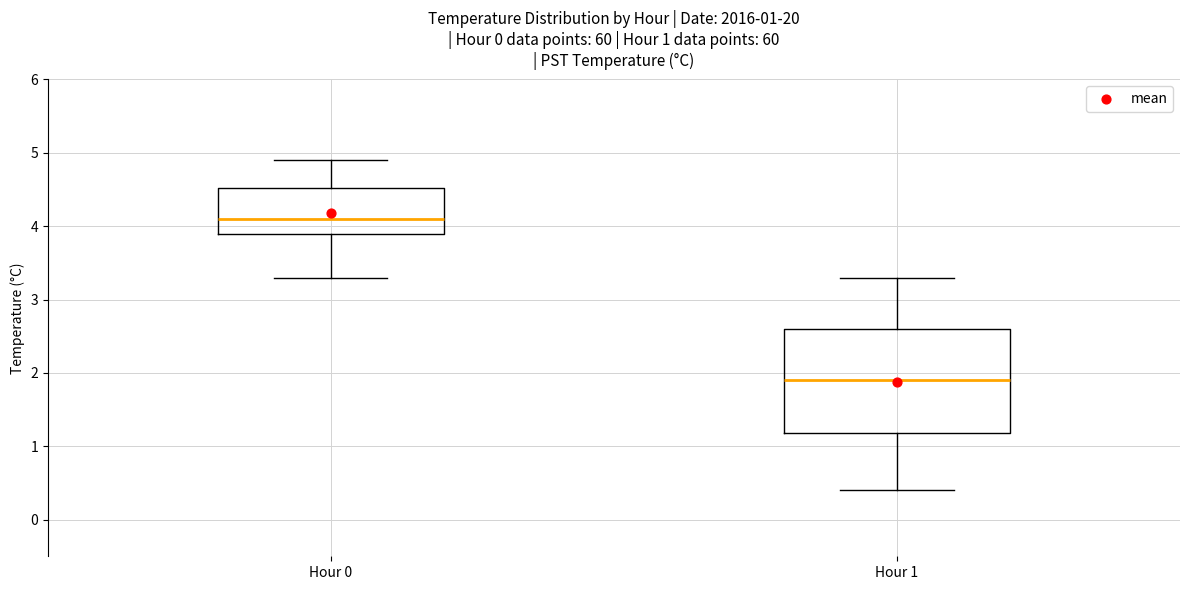

Which box has the highest median line?

Hour 0